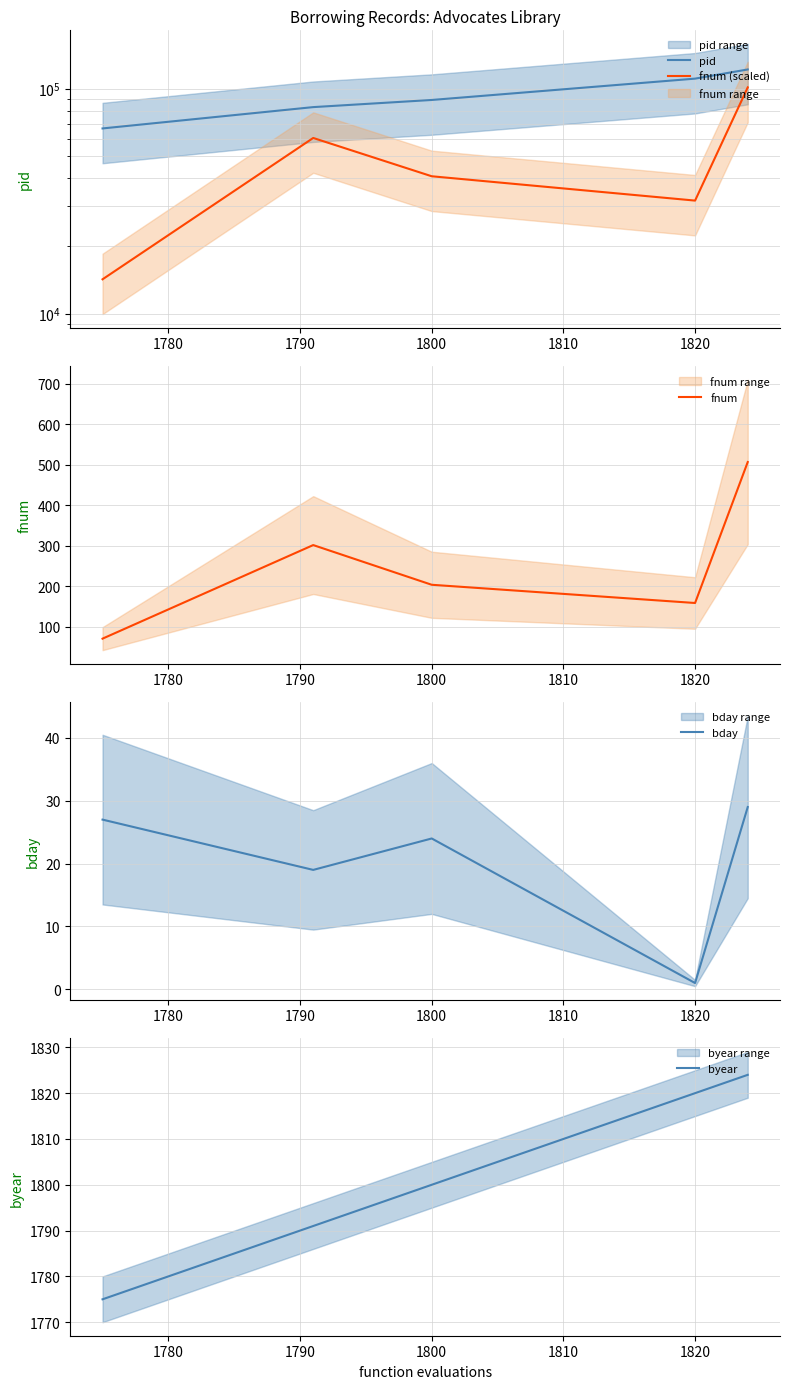

Which series has the largest total across all categories?

pid